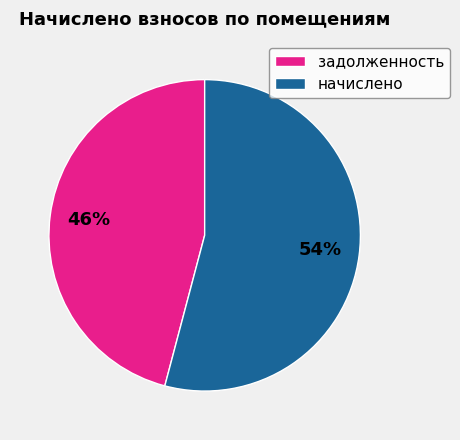

Rank the categories by value from lowest to highest.

задолженность, начислено